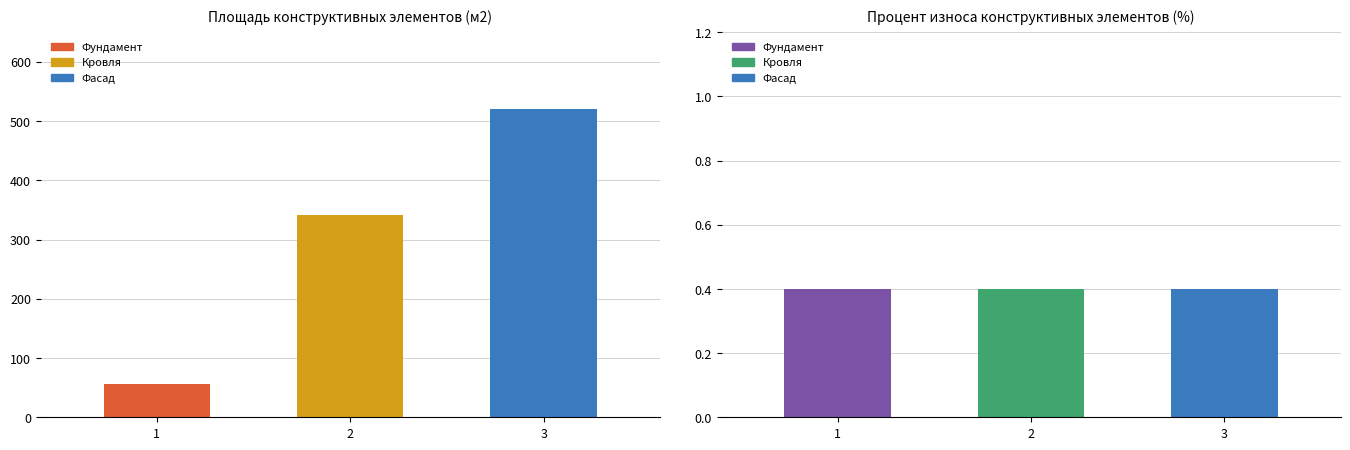

What is the label of the 1st bar from the left?

Фундамент